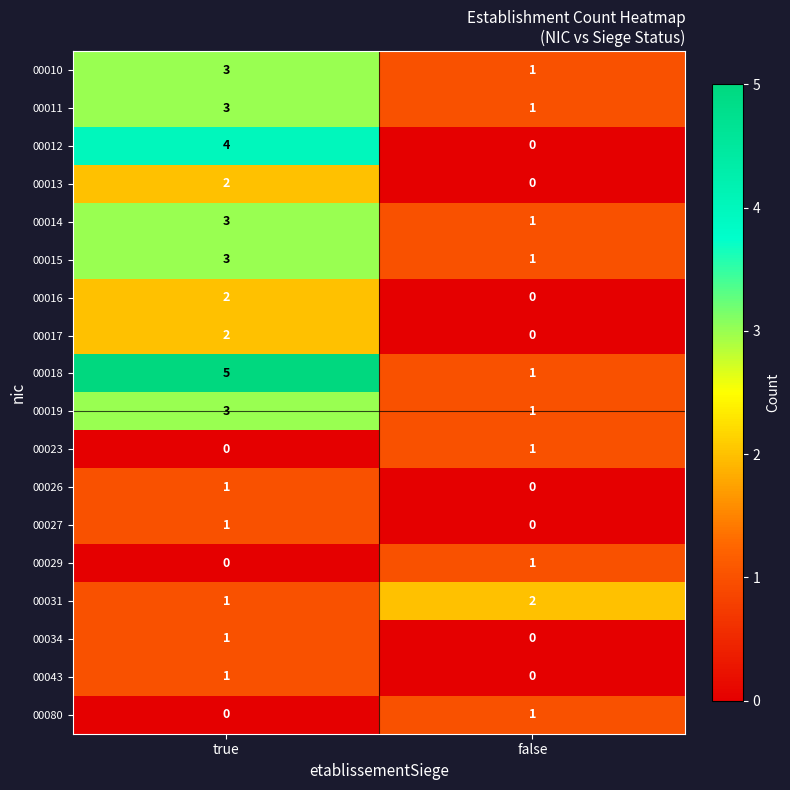

Which category has the highest value across all series?

true